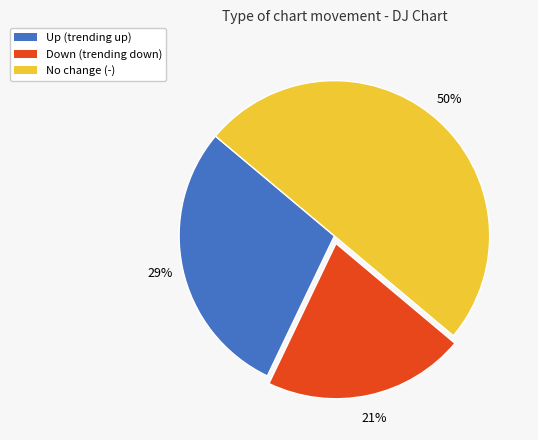

To the nearest percent, what is the average slice percentage?

33%